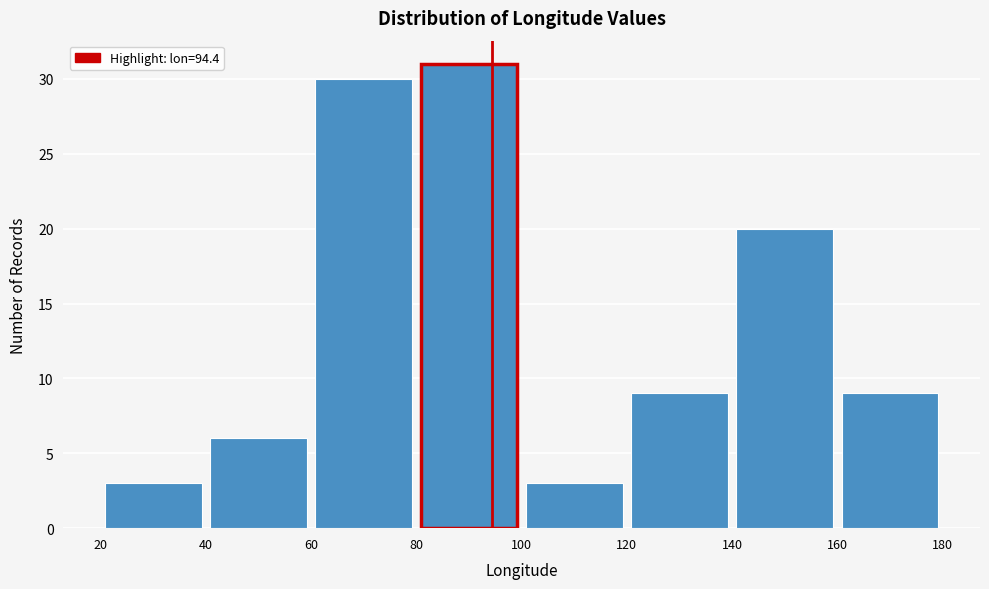

Over which range of the x-axis is the bar tallest?

80 to 100